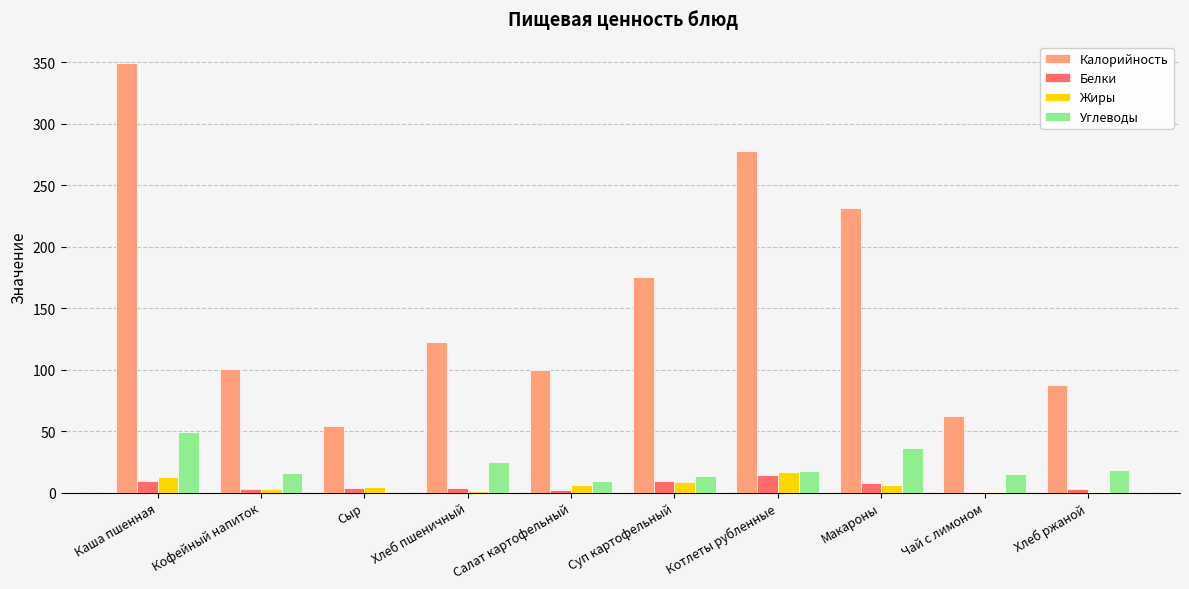

How many distinct data groups are displayed?

4